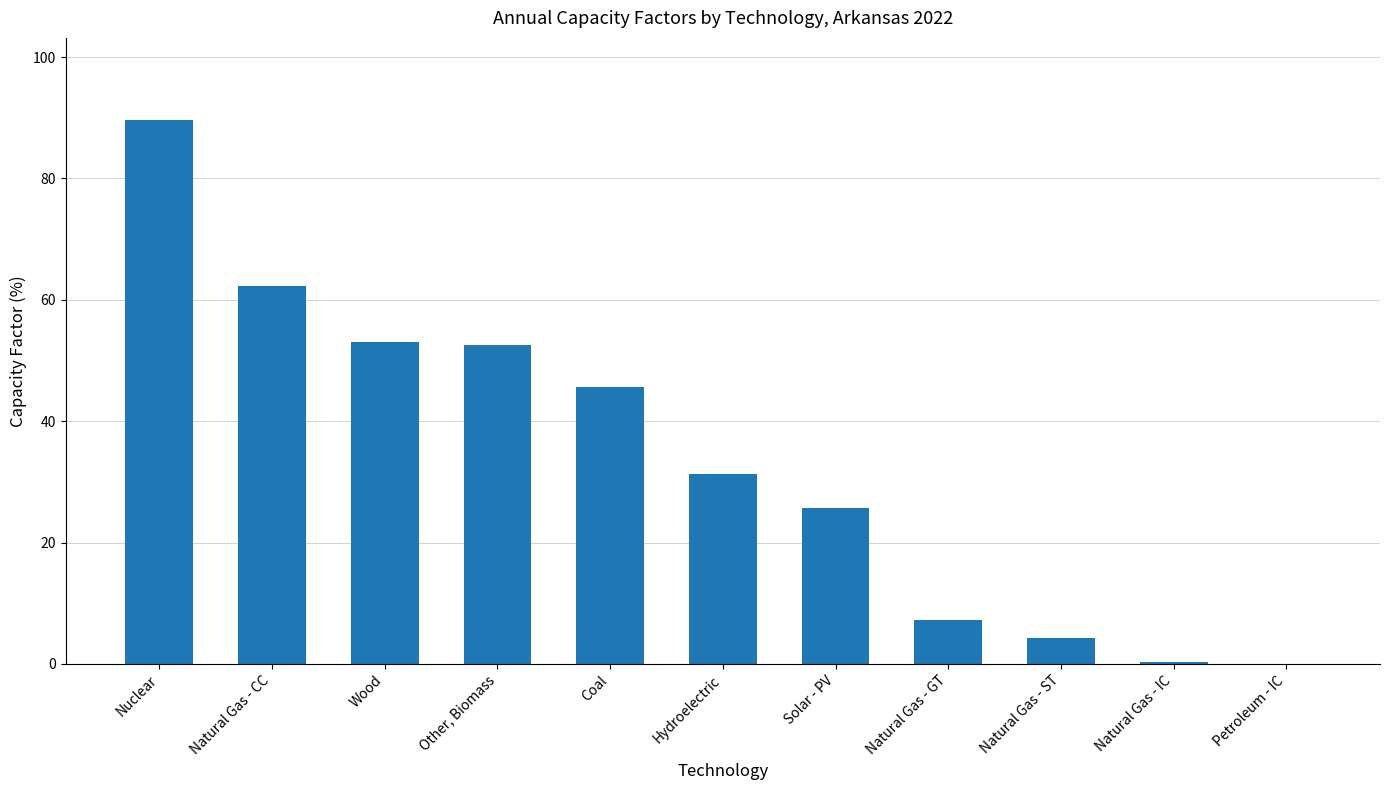

What is the change in value from Nuclear to Solar - PV?

-64.0